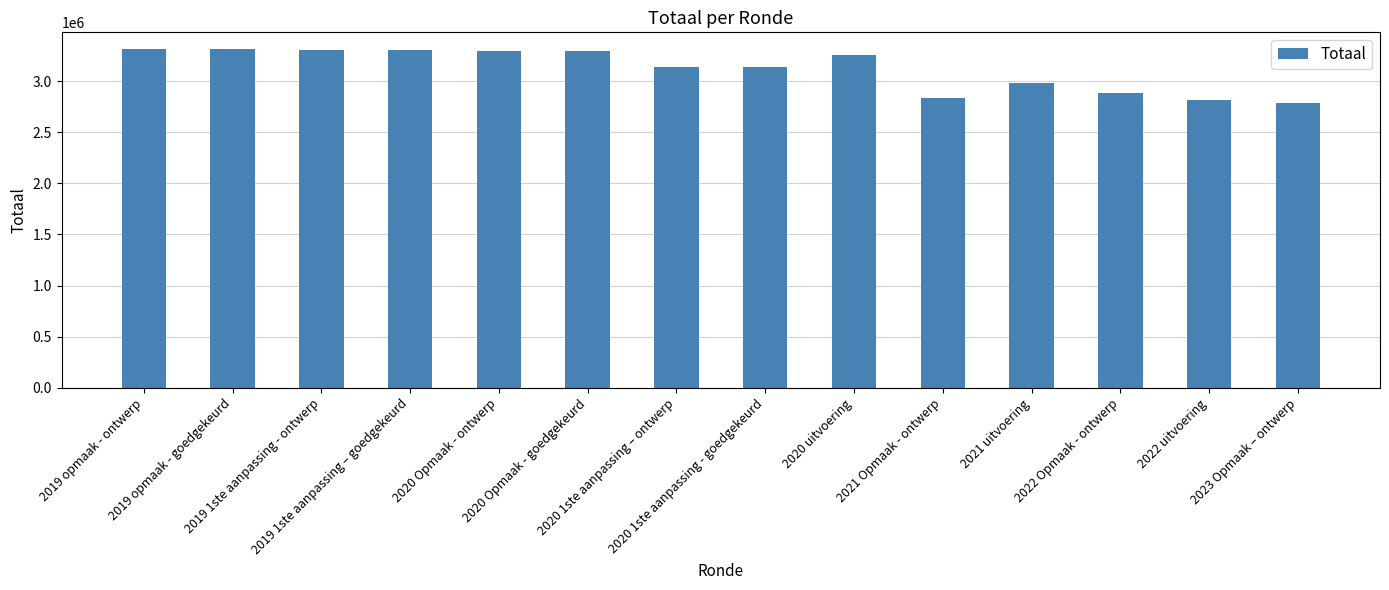

What is the change in value from 2019 opmaak - goedgekeurd to 2021 uitvoering?

-331336